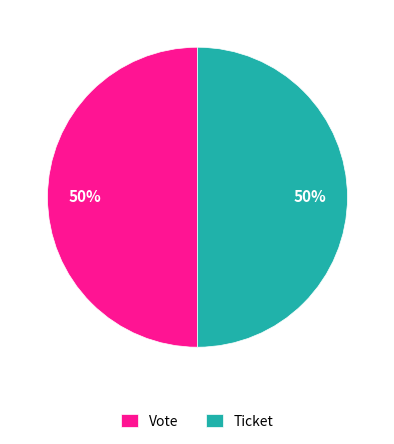

To the nearest percent, what portion does Vote represent?

50%